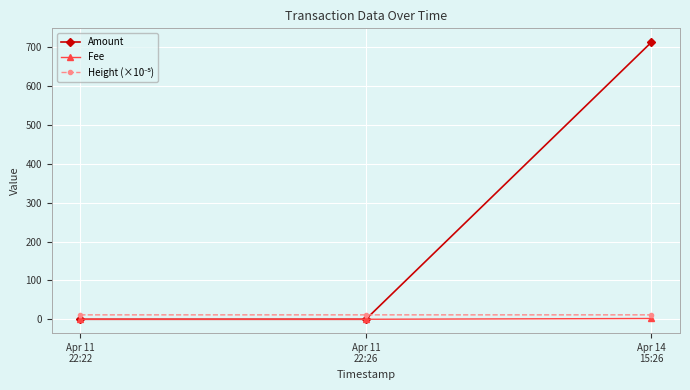

At how many categories does at least one series exceed 22?

1